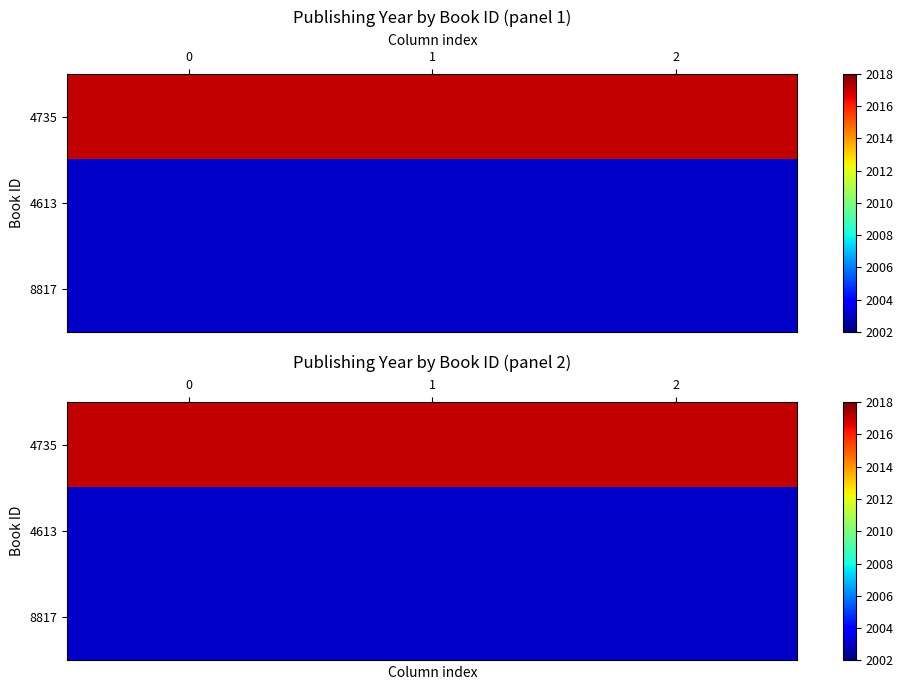

Which series has the largest total across all categories?

4735